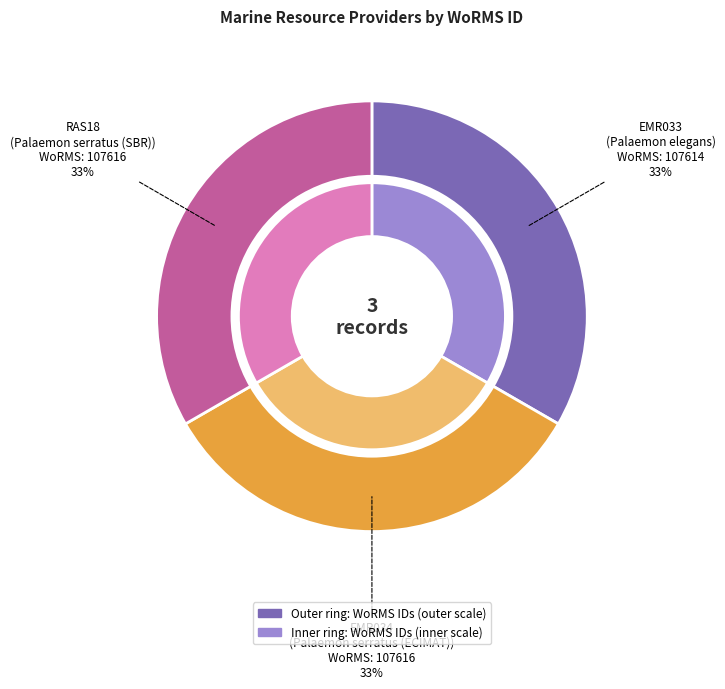

Which slice is the largest?

EMR034